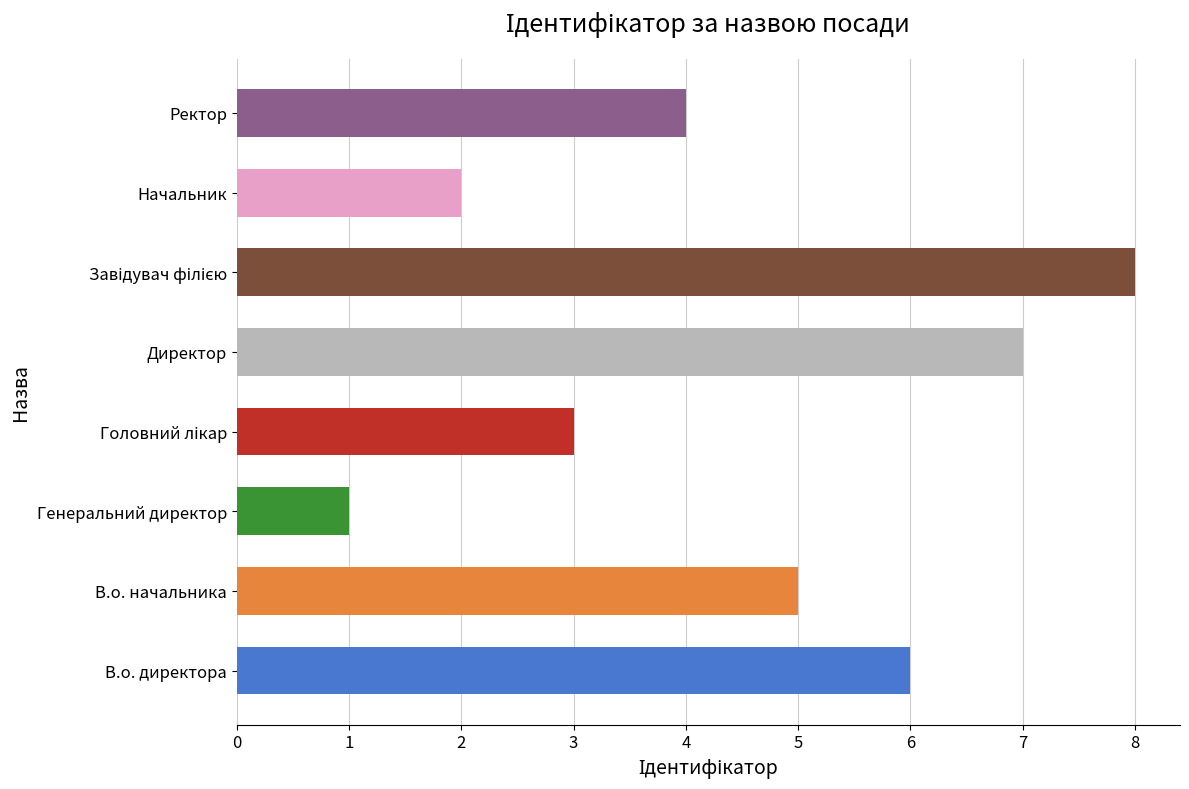

The value at Ректор is 6. True or false?

False